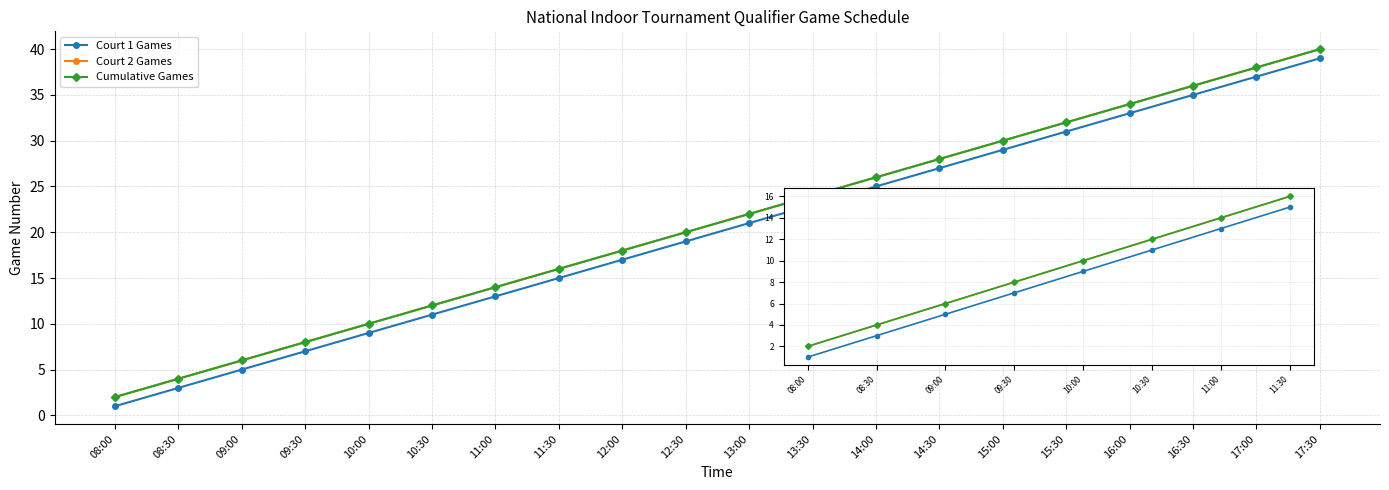

Is this an area chart (filled region under the line)?

No